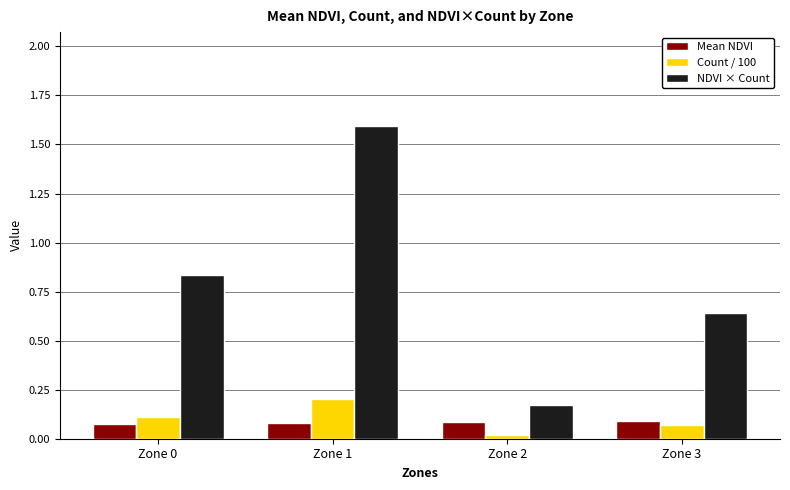

True or false: NDVI × Count has a value of 1.3 at Zone 0.

False